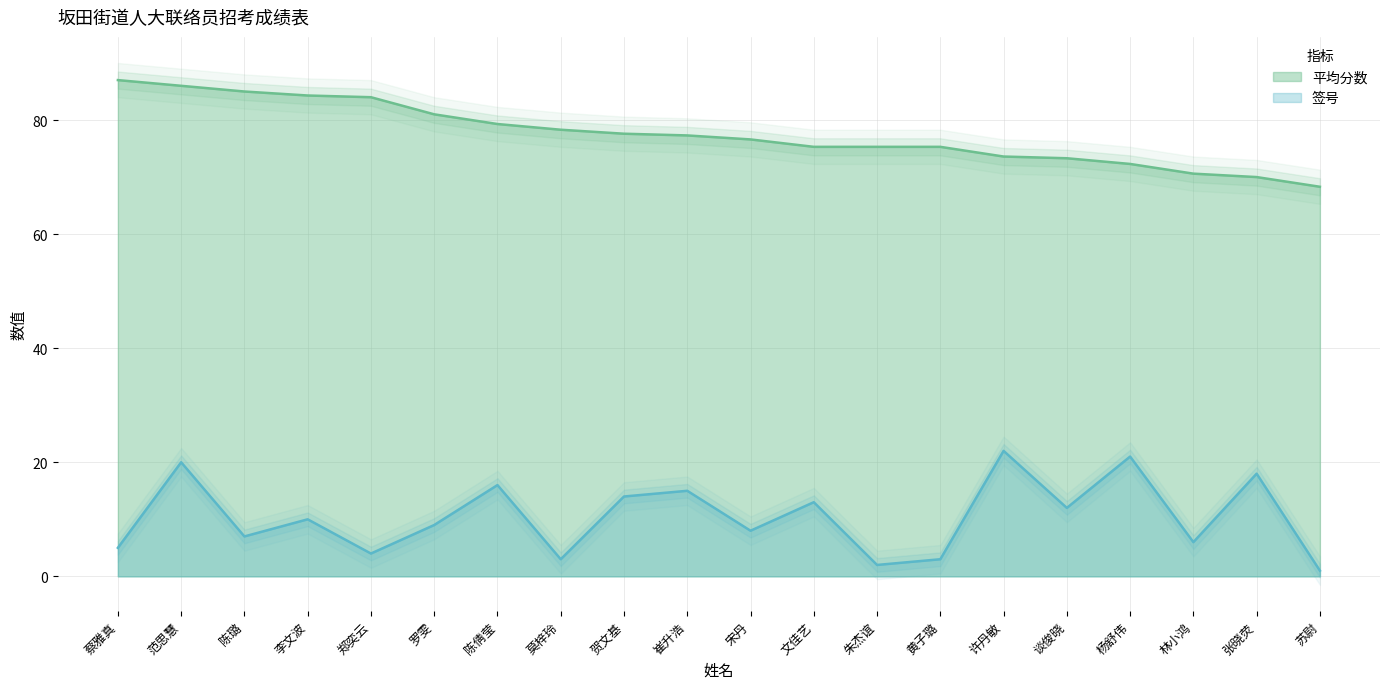

Reading right to left, list all the values displayed in this chart.

签号: 苏尉=1.0	张晓荧=18.0	林小鸿=6.0	杨舒伟=21.0	谈俊晓=12.0	许丹敏=22.0	黄子璐=3.0	朱杰谊=2.0	文佳艺=13.0	宋丹=8.0	崔升浩=15.0	贺文基=14.0	莫梓玲=3.0	陈倩莹=16.0	罗雯=9.0	郑奕云=4.0	李文波=10.0	陈璐=7.0	范思慧=20.0	蔡雅真=5.0
平均分数: 苏尉=68.3	张晓荧=70.0	林小鸿=70.6	杨舒伟=72.3	谈俊晓=73.3	许丹敏=73.6	黄子璐=75.3	朱杰谊=75.3	文佳艺=75.3	宋丹=76.6	崔升浩=77.3	贺文基=77.6	莫梓玲=78.3	陈倩莹=79.3	罗雯=81.0	郑奕云=84.0	李文波=84.3	陈璐=85.0	范思慧=86.0	蔡雅真=87.0